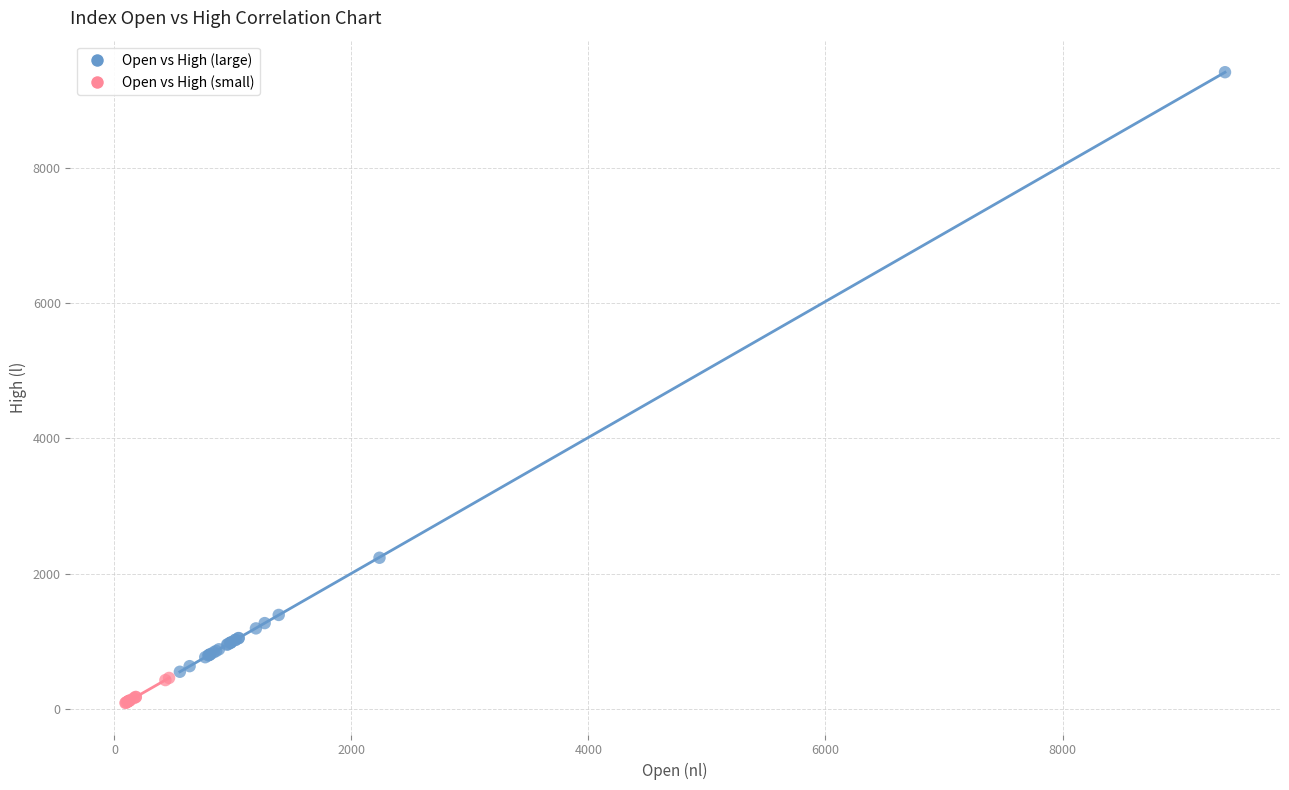

Which series has the largest Y range (max minus min)?

Open vs High (large)